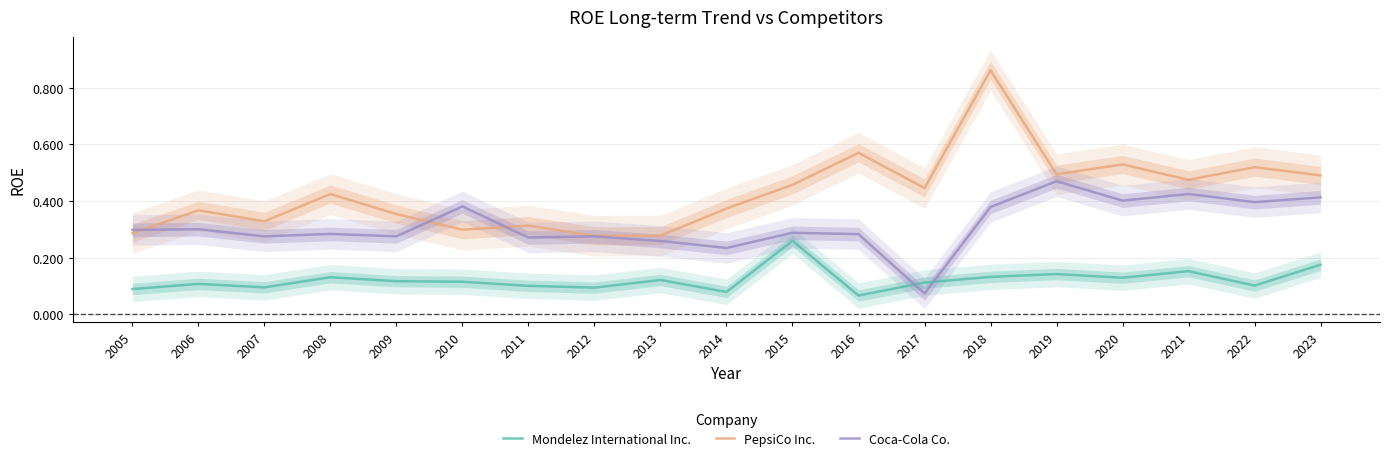

List the labels in order of Coca-Cola Co. value, smallest first.

2017, 2014, 2013, 2011, 2007, 2012, 2009, 2016, 2008, 2015, 2005, 2006, 2018, 2010, 2022, 2020, 2023, 2021, 2019